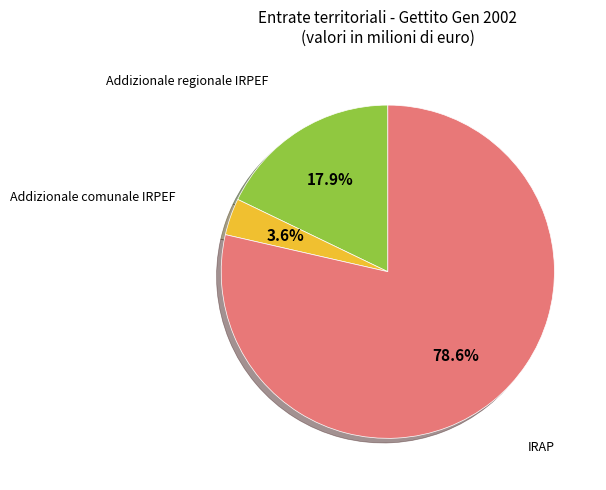

Rank the categories by value from highest to lowest.

IRAP, Addizionale regionale IRPEF, Addizionale comunale IRPEF